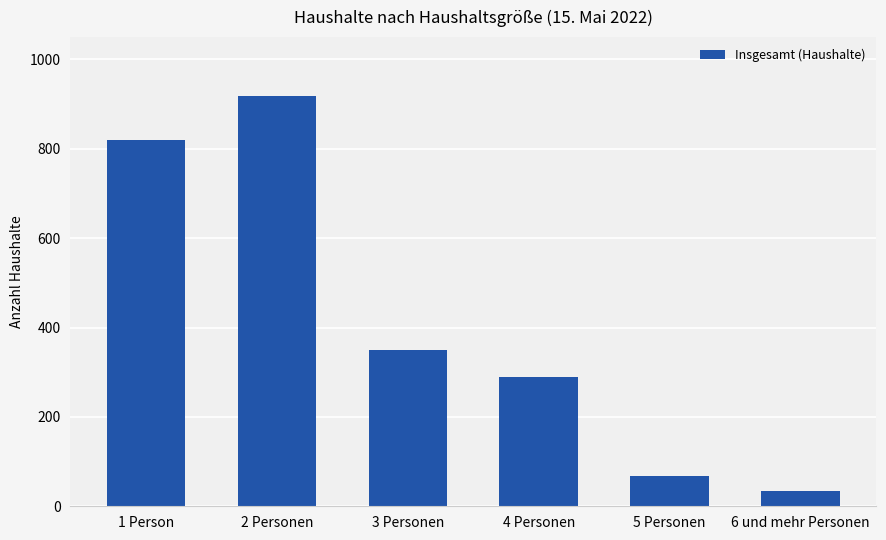

What is the smallest value displayed?

34